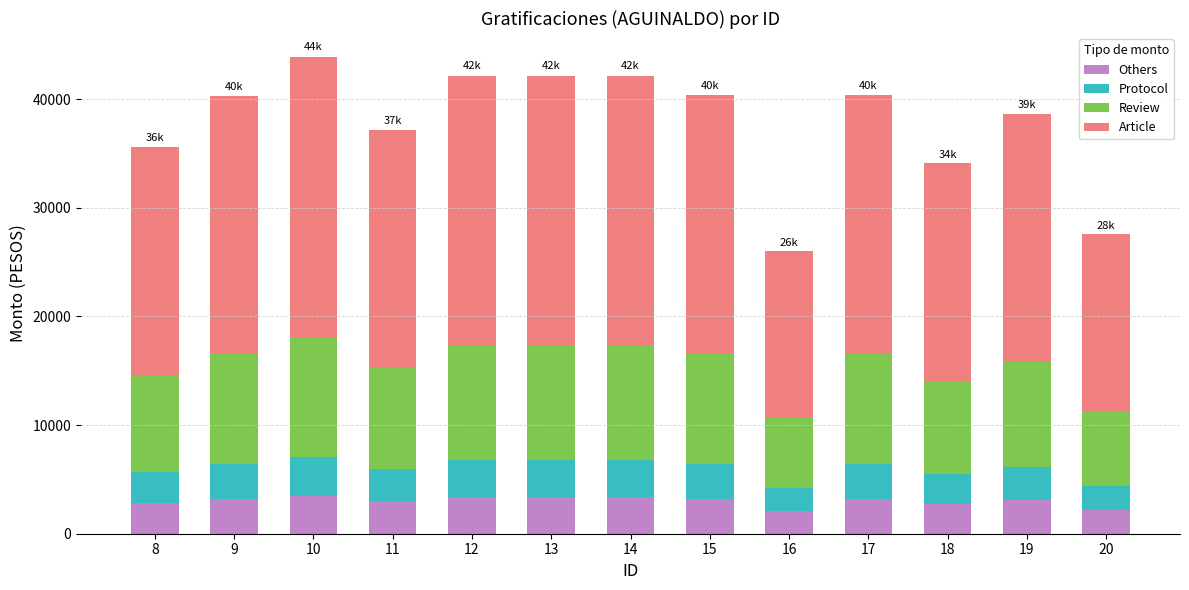

What is the total value across all series at 15?

40380.6